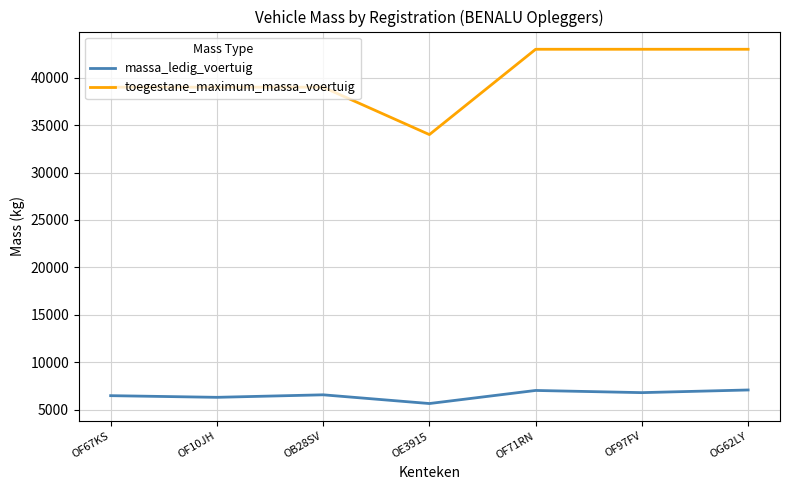

How many lines are shown in the chart?

2